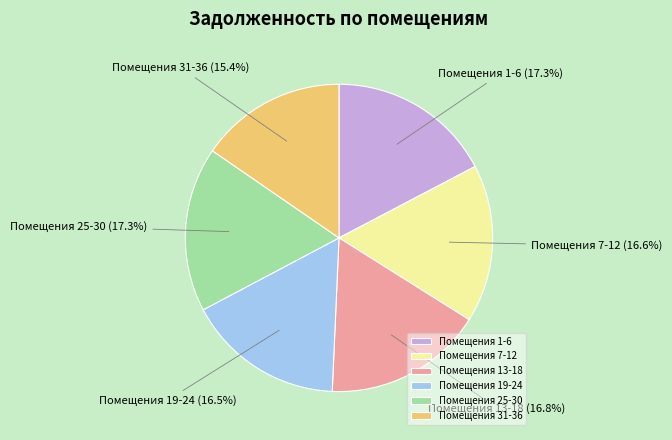

What percentage is NOT represented by Помещения 1-6?

82.7%